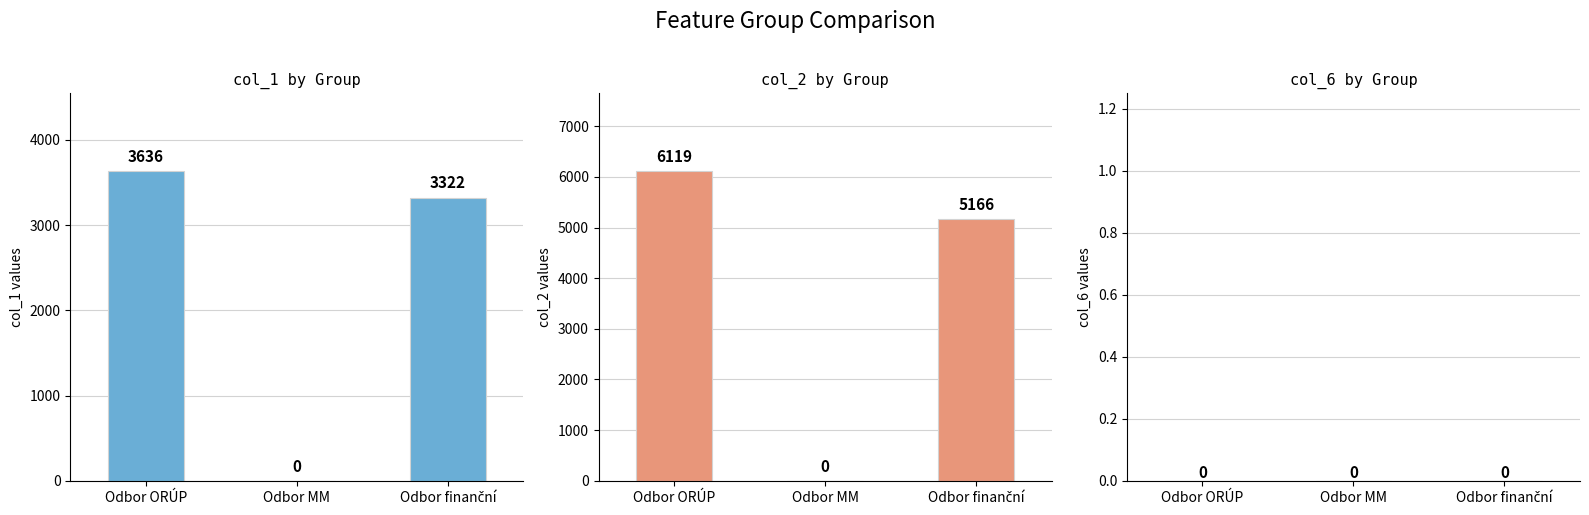

Which series has the widest spread of values?

col_2